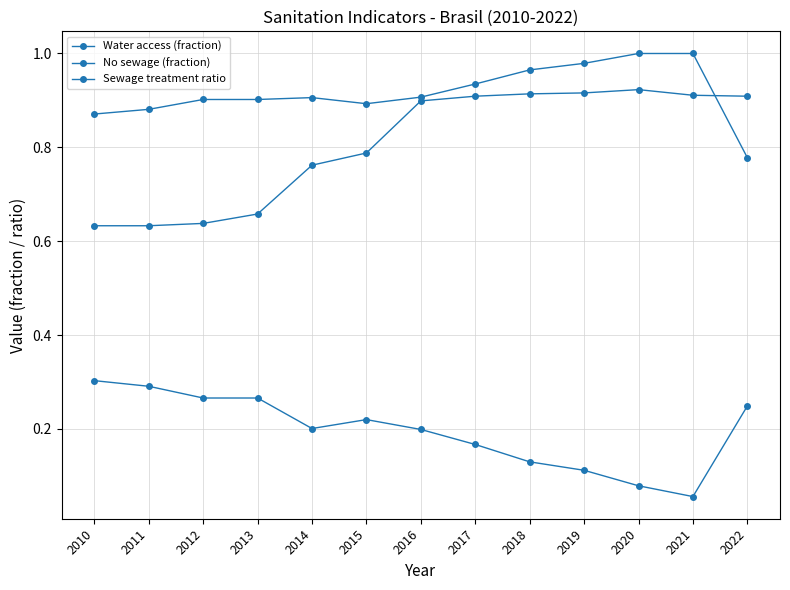

How many lines are shown in the chart?

3